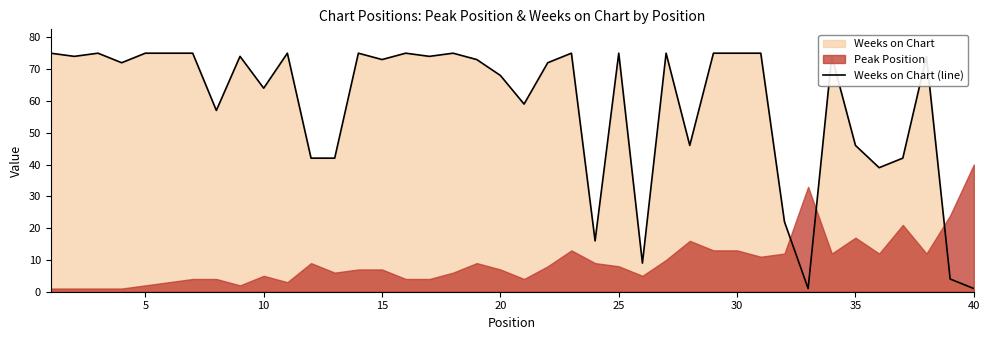

The value of Weeks on Chart (line) at 5 is 75. True or false?

True